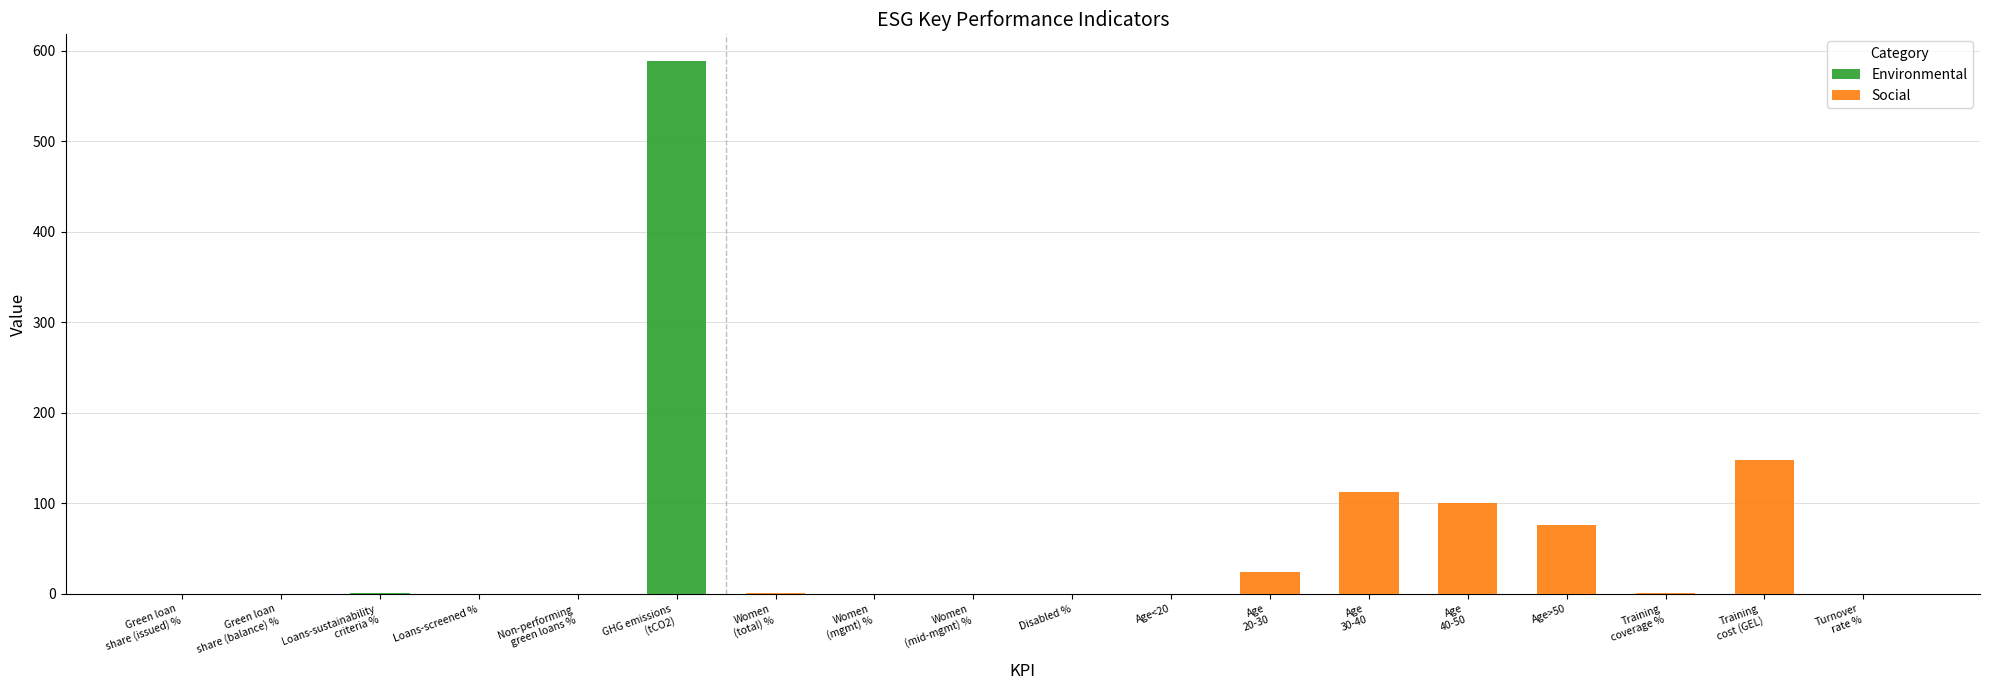

What is the value of the 10th bar from the left?

0.9